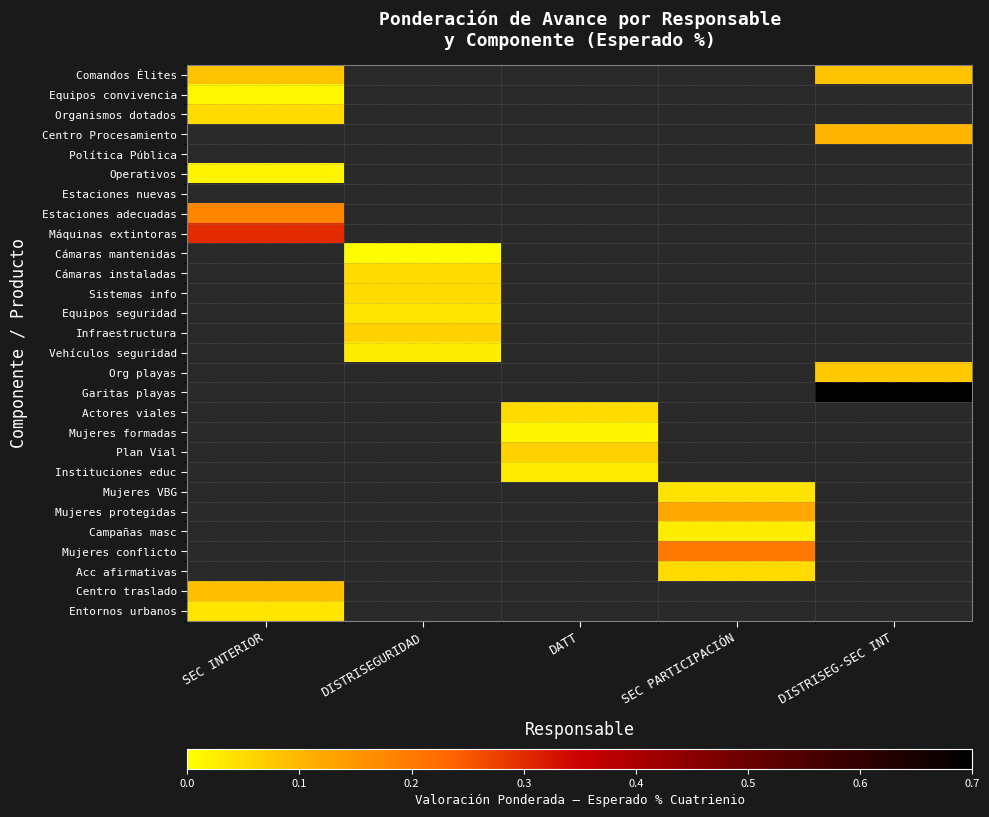

Is it true that Operativos equals 0.0 at SEC INTERIOR?

True